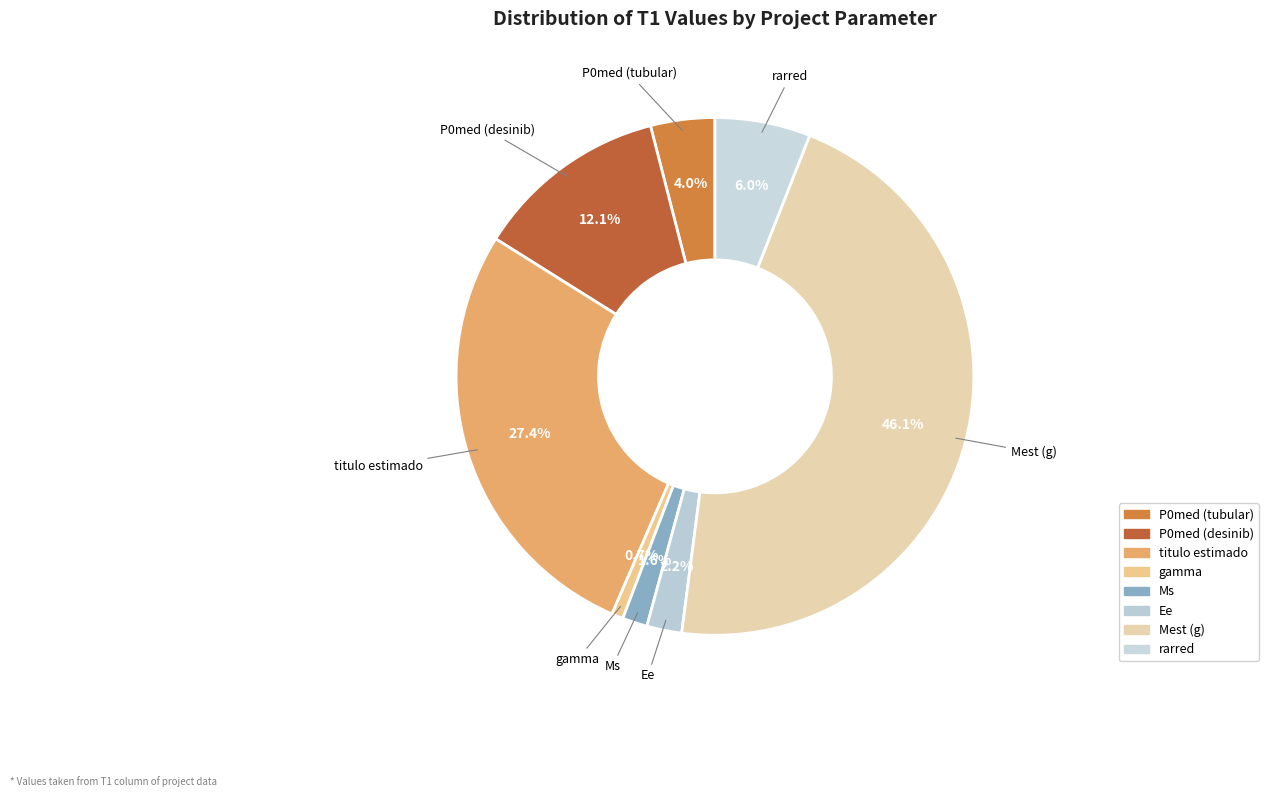

The rarred slice represents 6% of the pie. True or false?

True